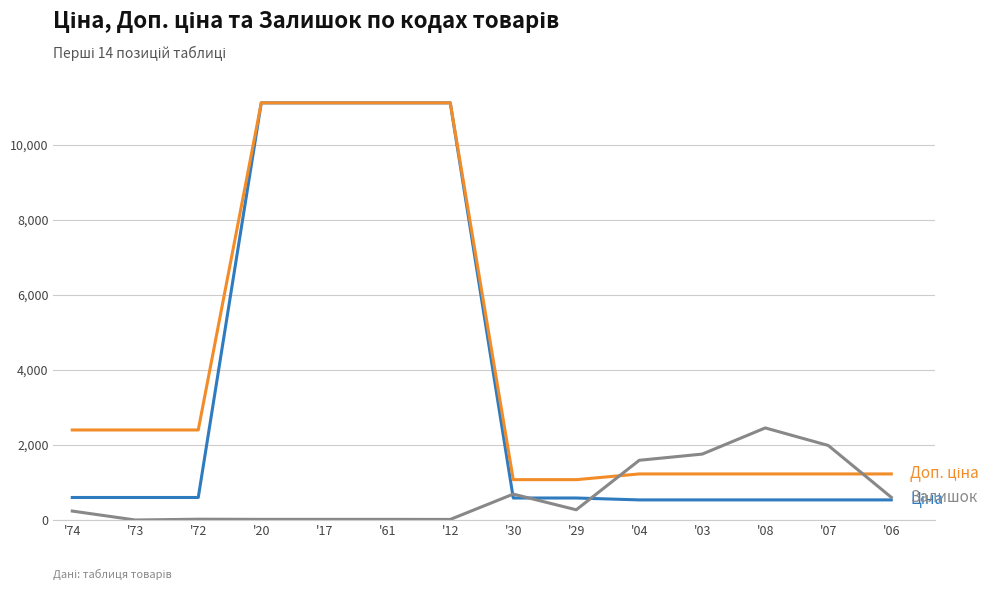

Is this an area chart (filled region under the line)?

No